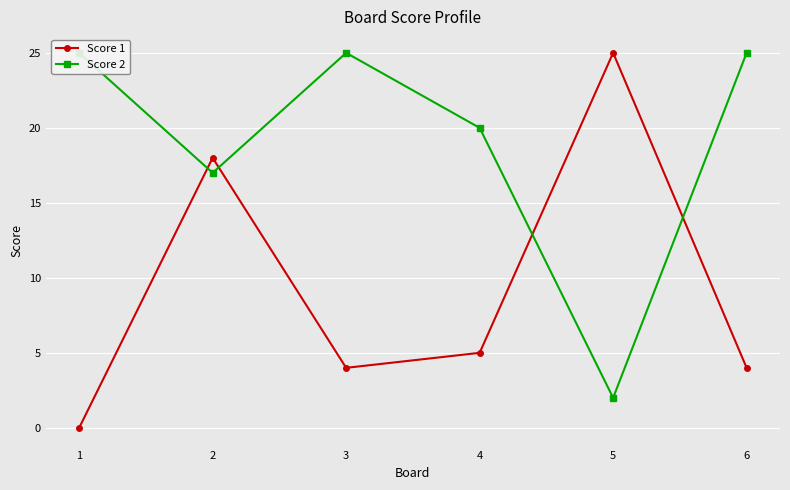

What is the sum of the Score 1 values at 2 and 3?

22